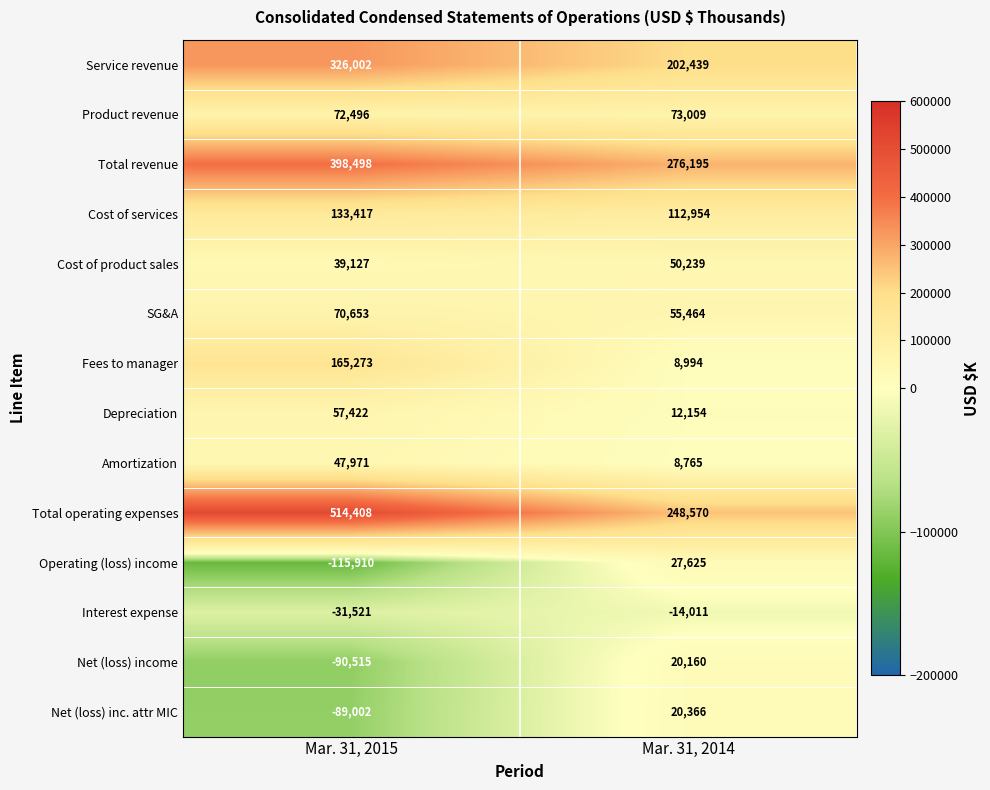

Rank the series by their maximum value, from highest to lowest.

Total operating expenses, Total revenue, Service revenue, Fees to manager, Cost of services, Product revenue, SG&A, Depreciation, Cost of product sales, Amortization, Operating (loss) income, Net (loss) inc. attr MIC, Net (loss) income, Interest expense